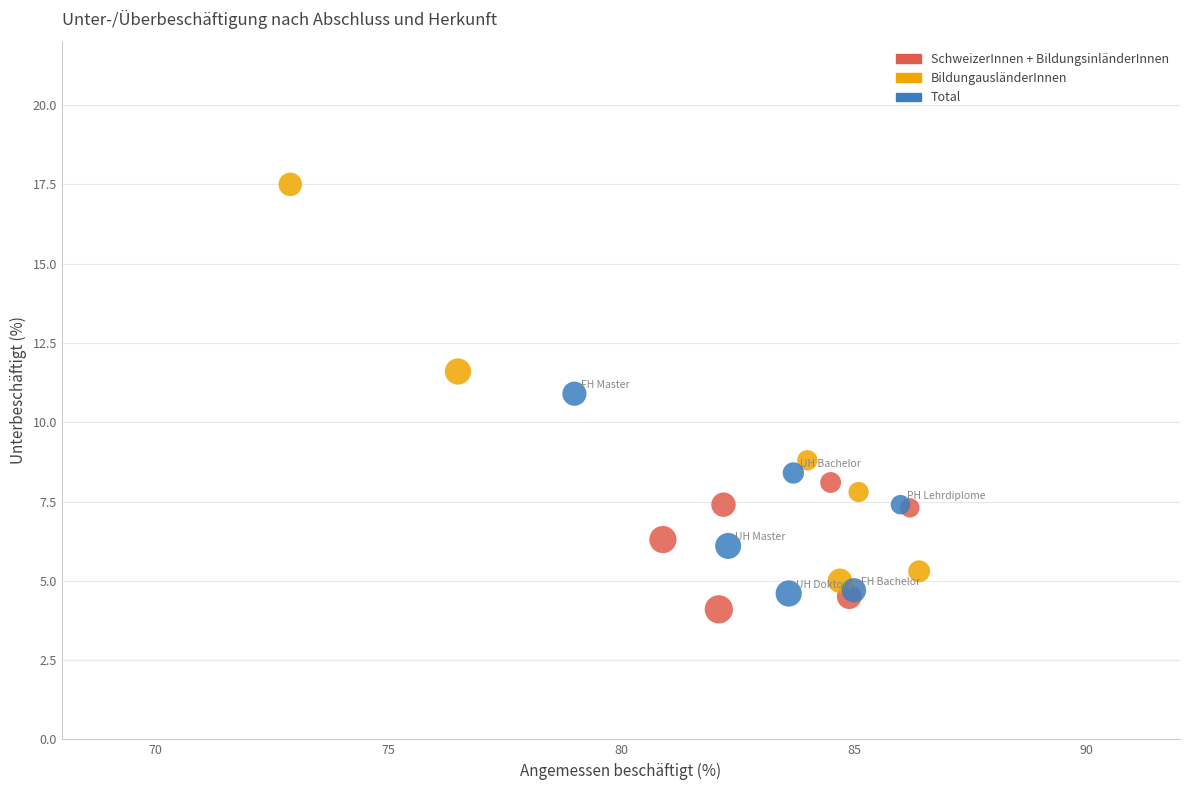

Which series has the largest Y range (max minus min)?

BildungausländerInnen